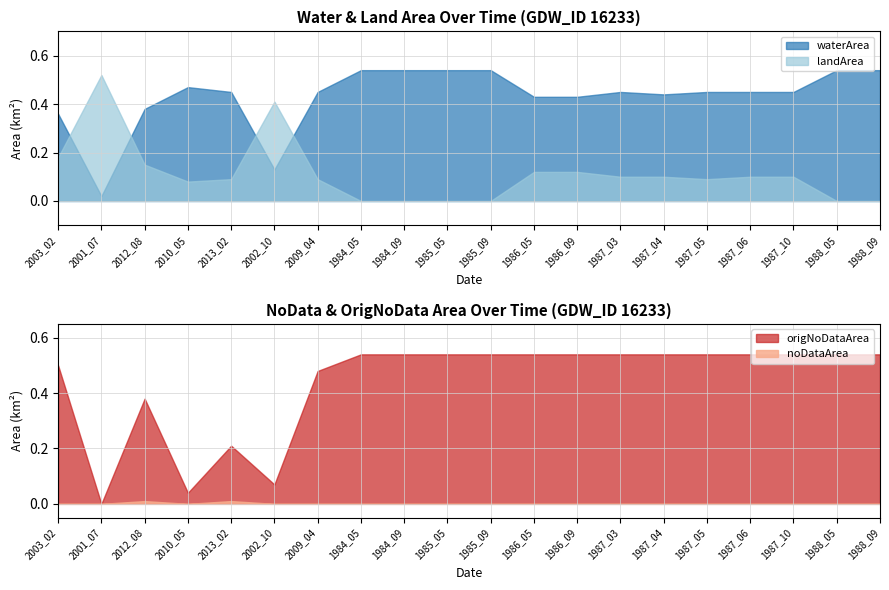

What value does the landArea series have at 1987_03?

0.1